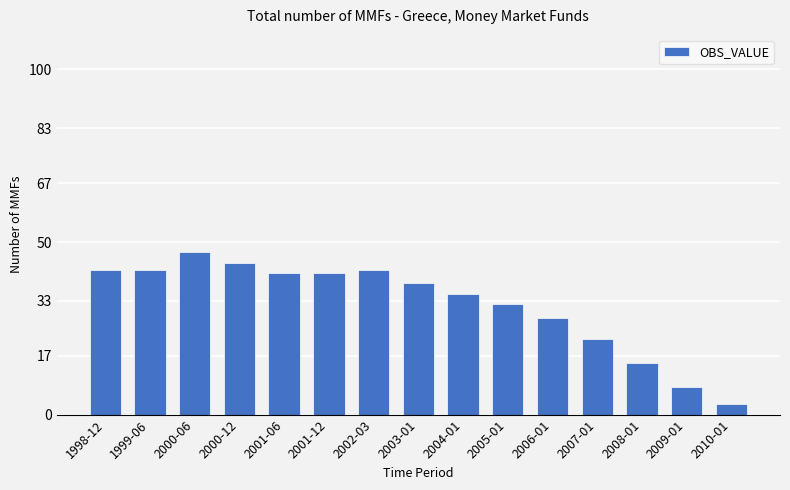

Reading left to right, list all the values displayed in this chart.

1998-12=42	1999-06=42	2000-06=47	2000-12=44	2001-06=41	2001-12=41	2002-03=42	2003-01=38	2004-01=35	2005-01=32	2006-01=28	2007-01=22	2008-01=15	2009-01=8	2010-01=3